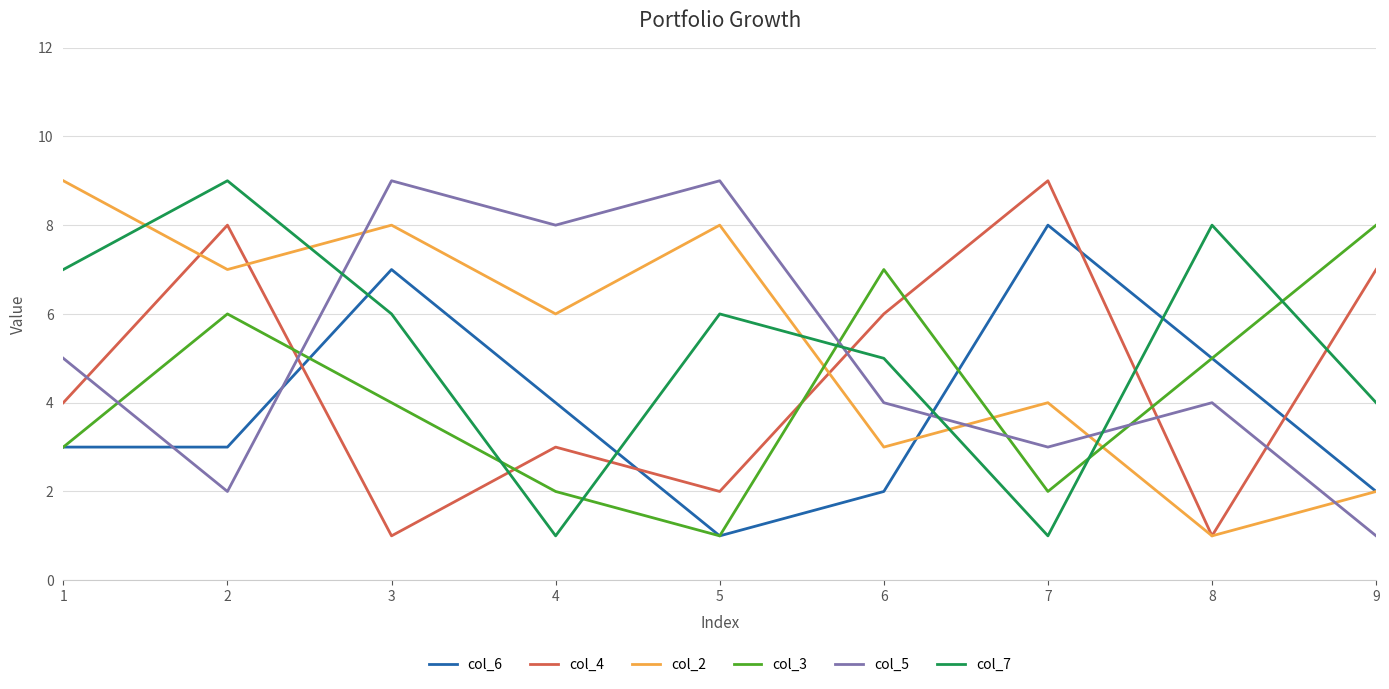

Is the value of col_5 at 8 greater than the value of col_6 at 1?

Yes